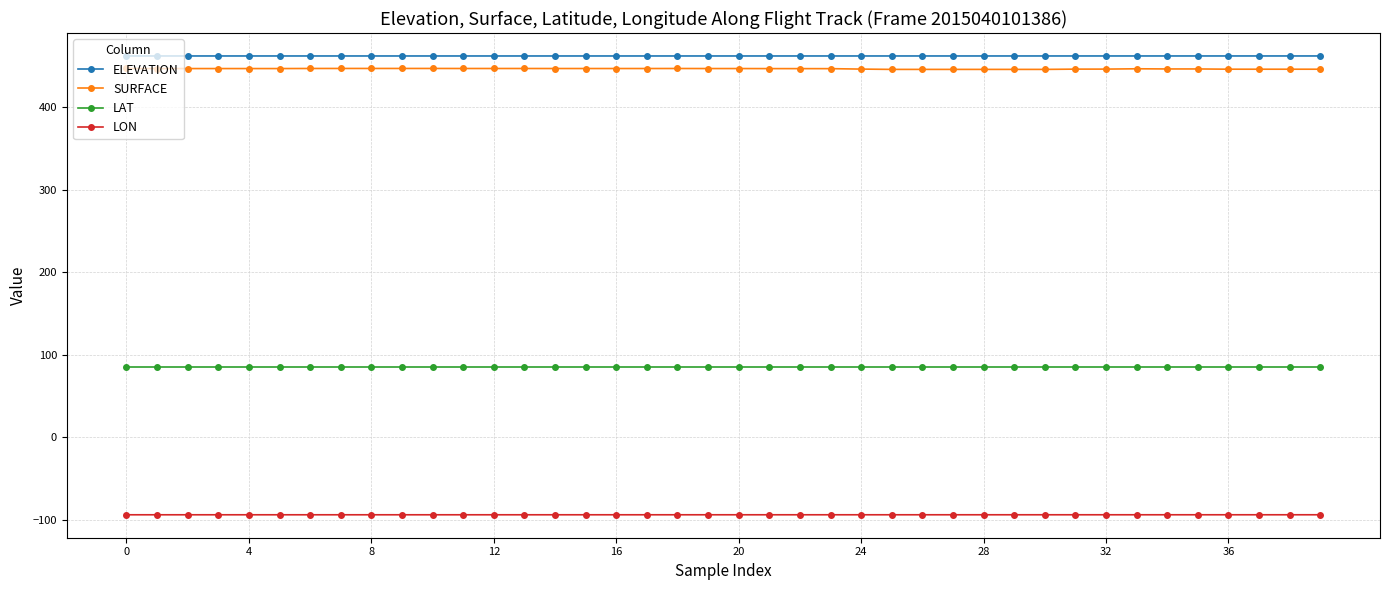

At how many categories does at least one series exceed 433?

40